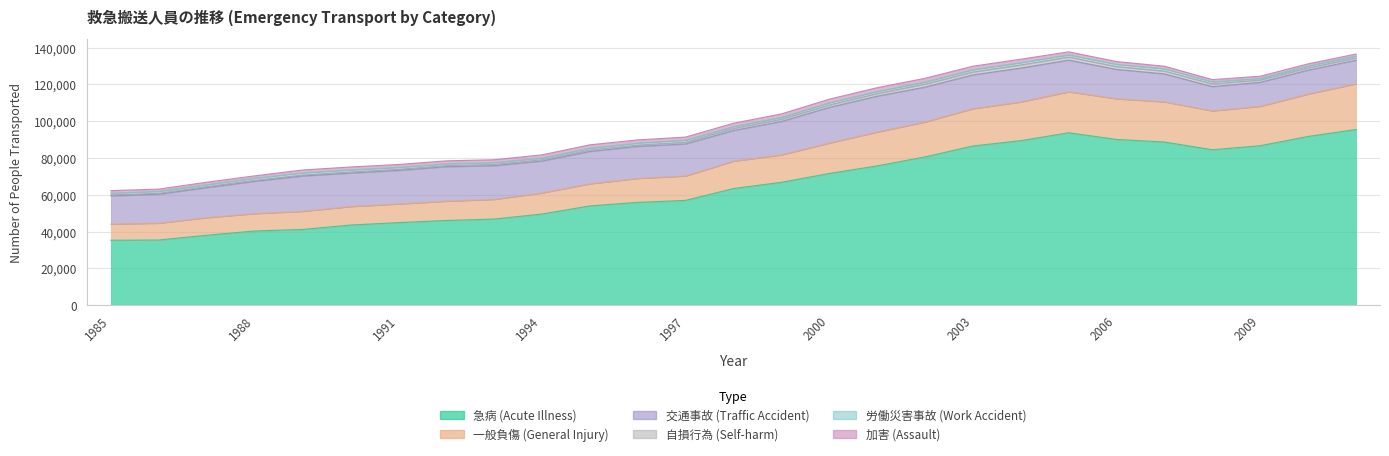

At 1991, list the series in order from smallest to largest.

自損行為 (Self-harm), 労働災害事故 (Work Accident), 加害 (Assault), 一般負傷 (General Injury), 交通事故 (Traffic Accident), 急病 (Acute Illness)